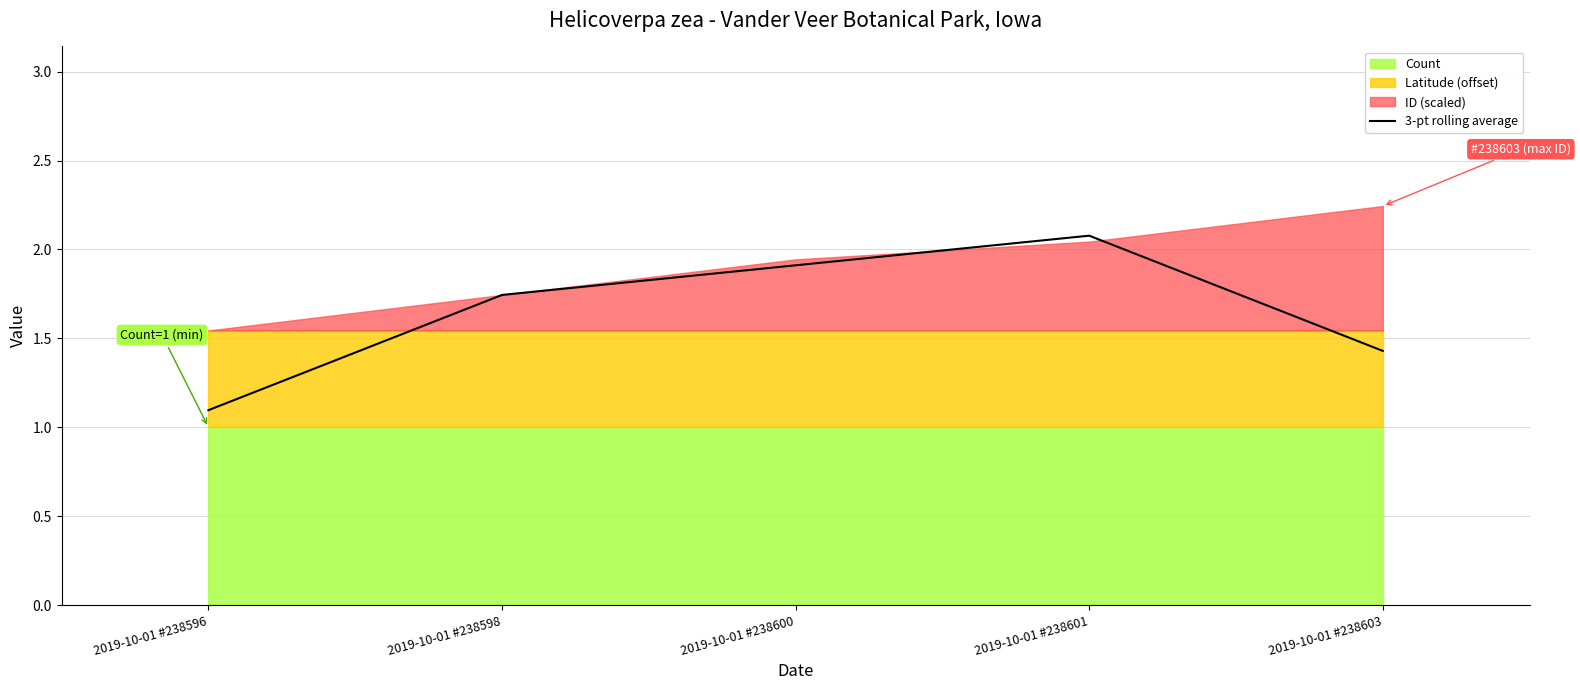

What is the difference between the second highest and minimum values?

0.8